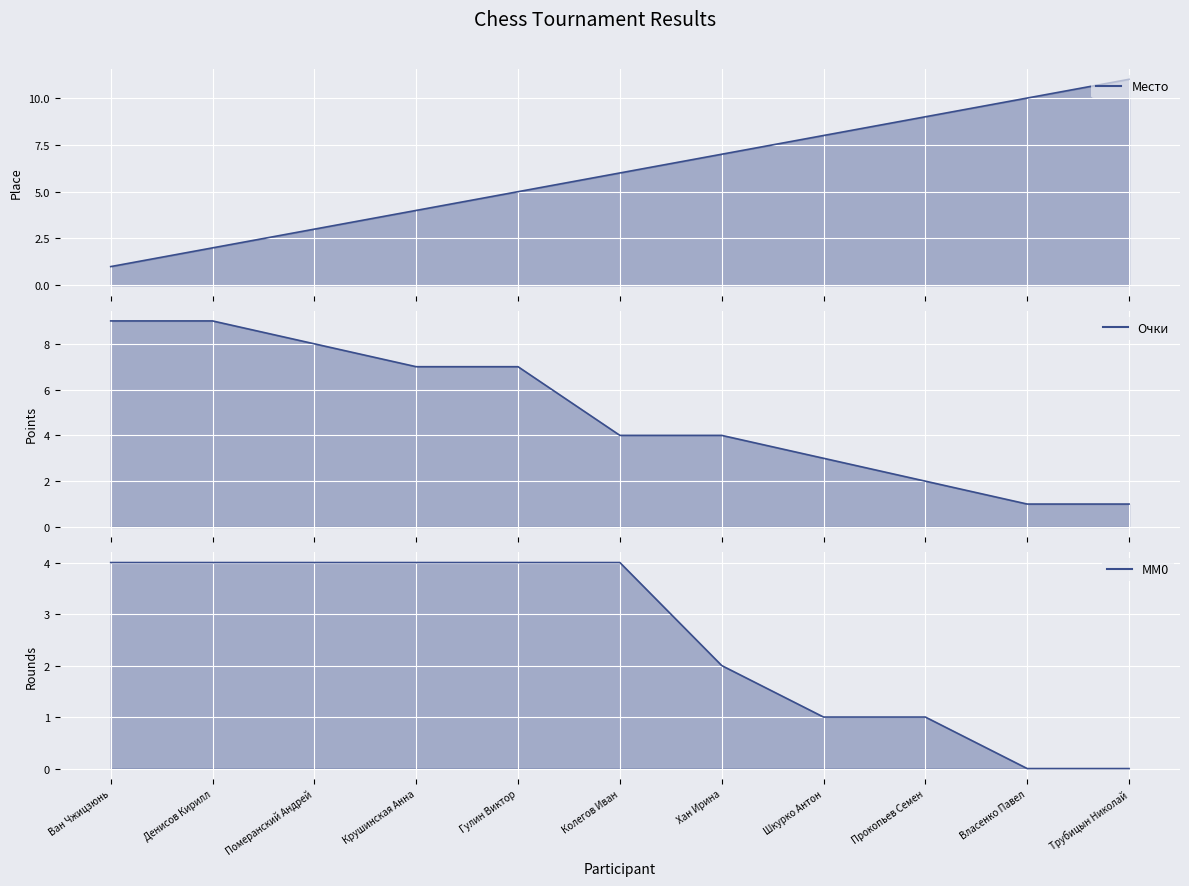

At which category is the sum across all series the highest?

Гулин Виктор